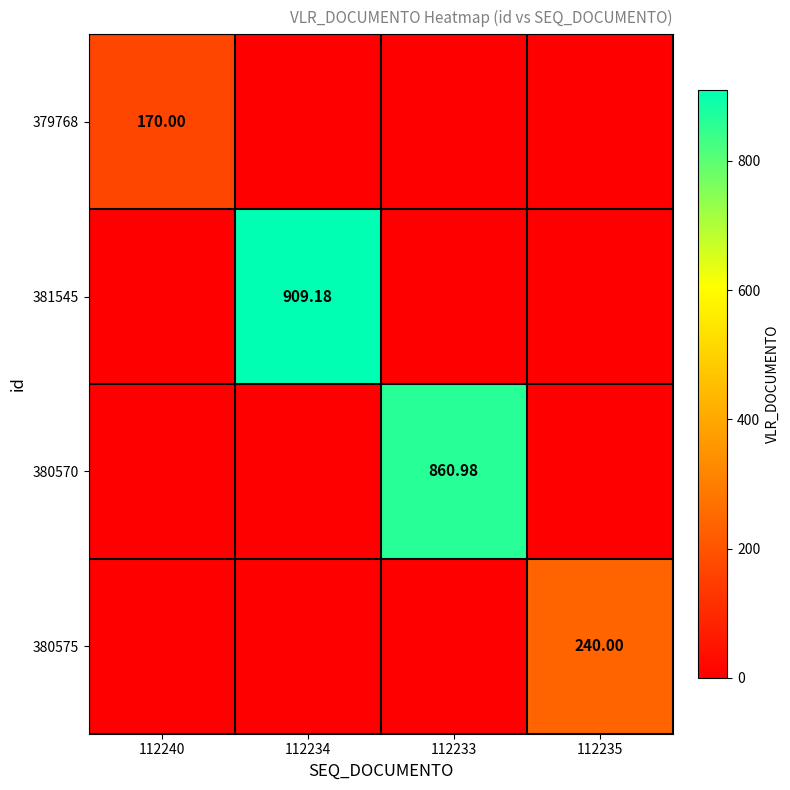

List the labels in order of 380575 value, smallest first.

112240, 112234, 112233, 112235